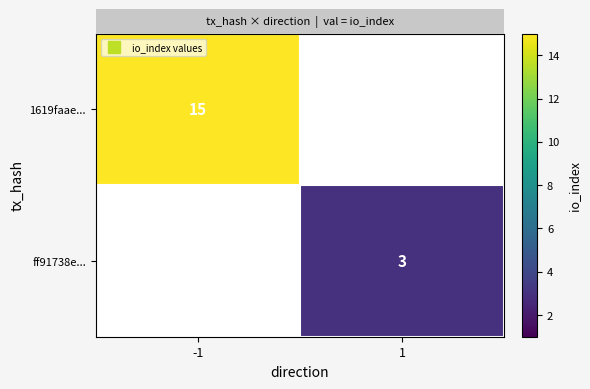

At how many categories does at least one series exceed 13?

1